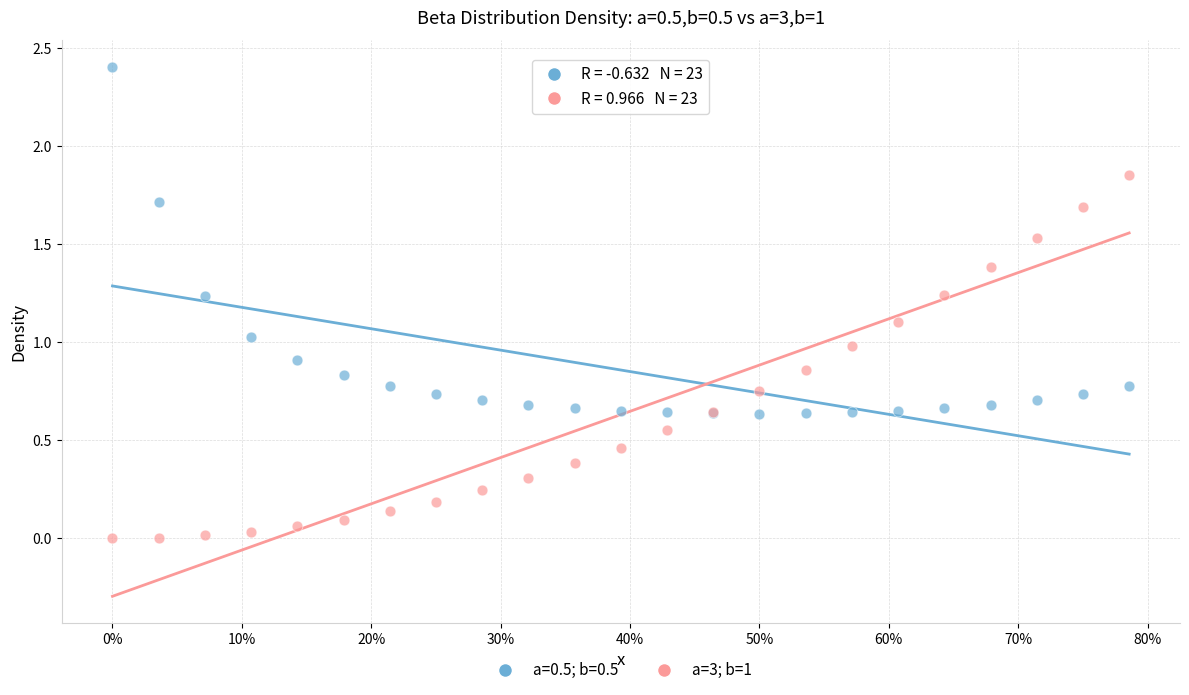

Which series reaches the maximum Y coordinate?

a=0.5; b=0.5